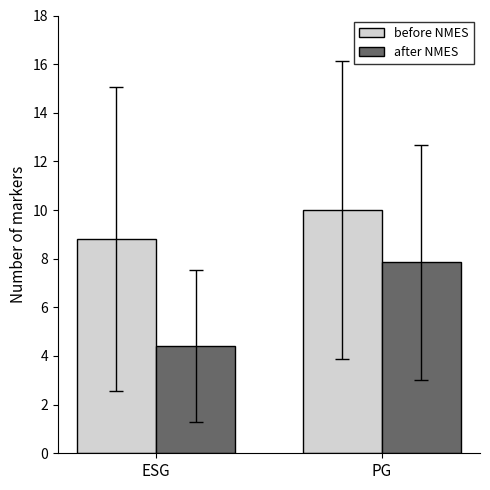

Reading left to right, transcribe all the data shown in this chart.

before NMES: 8.8	10.0
after NMES: 4.4	7.9